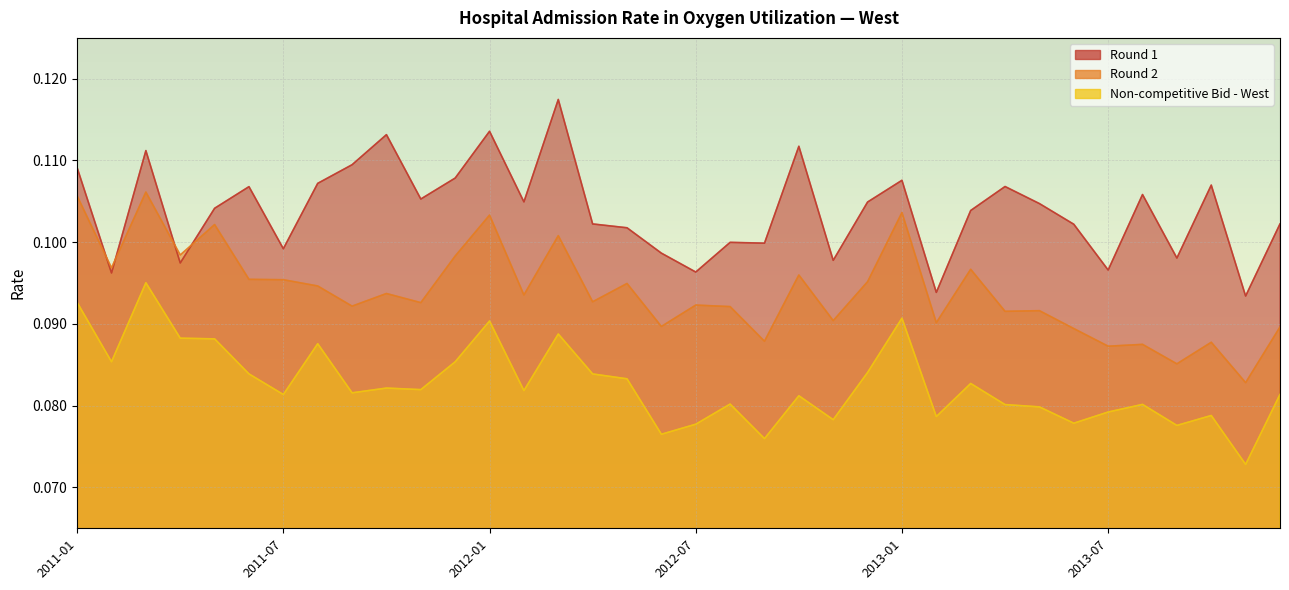

Is it true that Round 2 equals 0.1 at 2011-07?

True